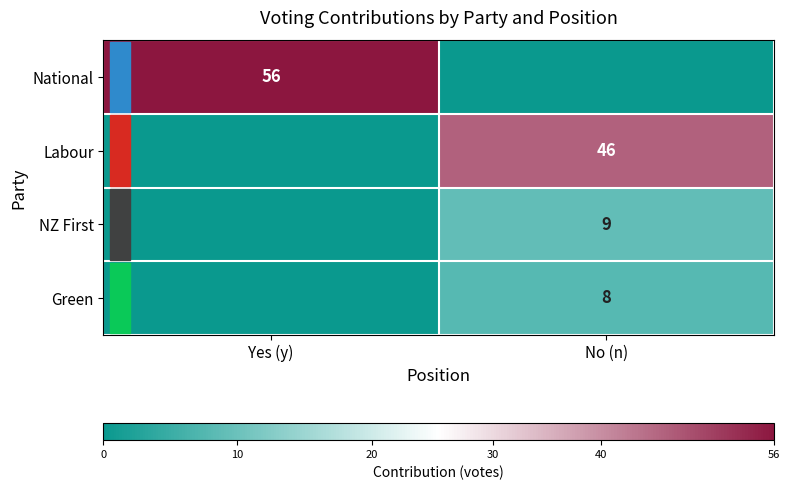

True or false: NZ First has a value of 12 at No (n).

False